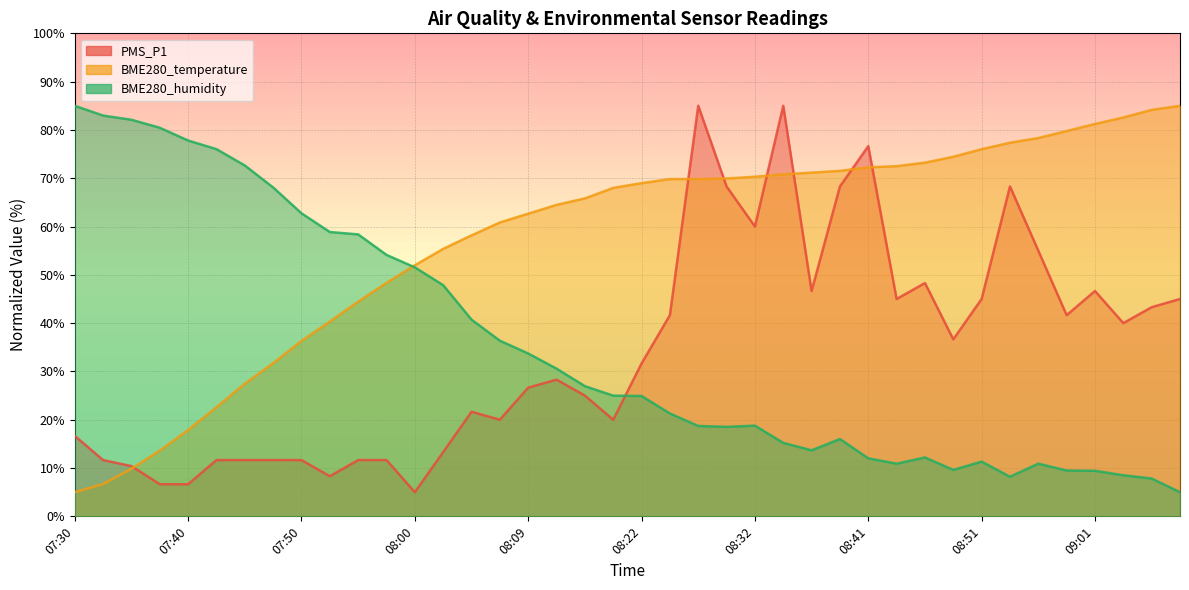

True or false: BME280_humidity has a value of 25.3 at 08:39.

False